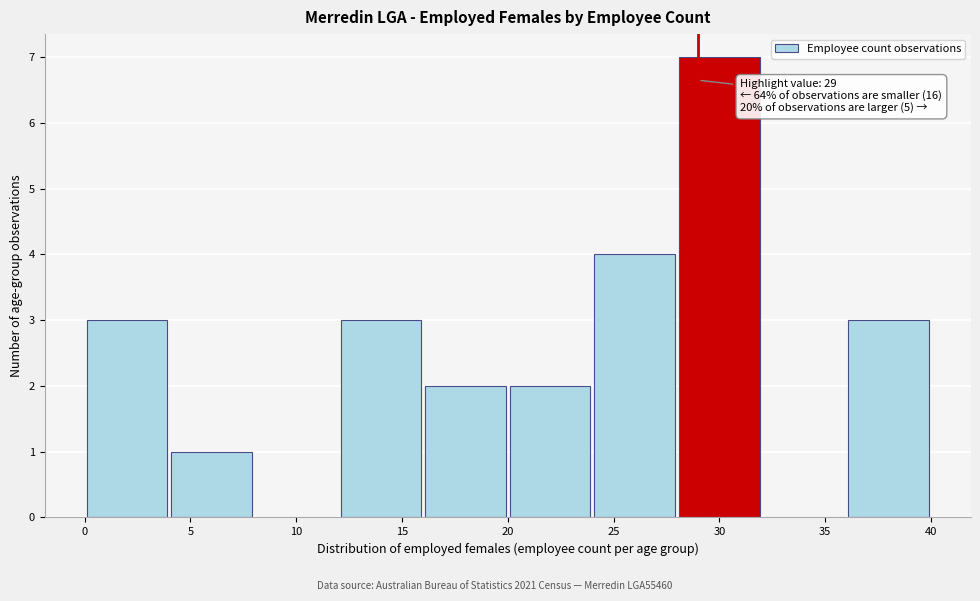

Over which range of the x-axis is the bar tallest?

28 to 32